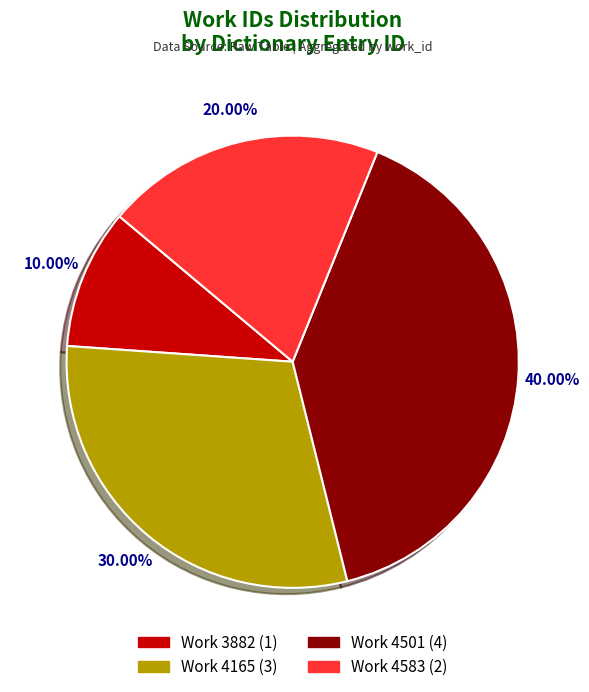

Does any single category account for the majority?

No